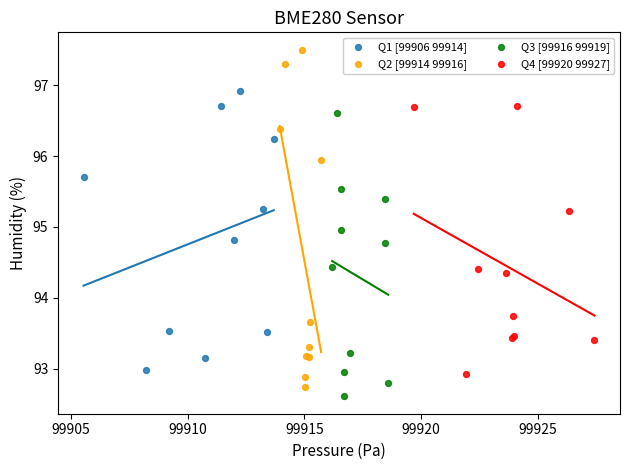

Which series reaches the maximum Y coordinate?

Q2 [99914 99916]